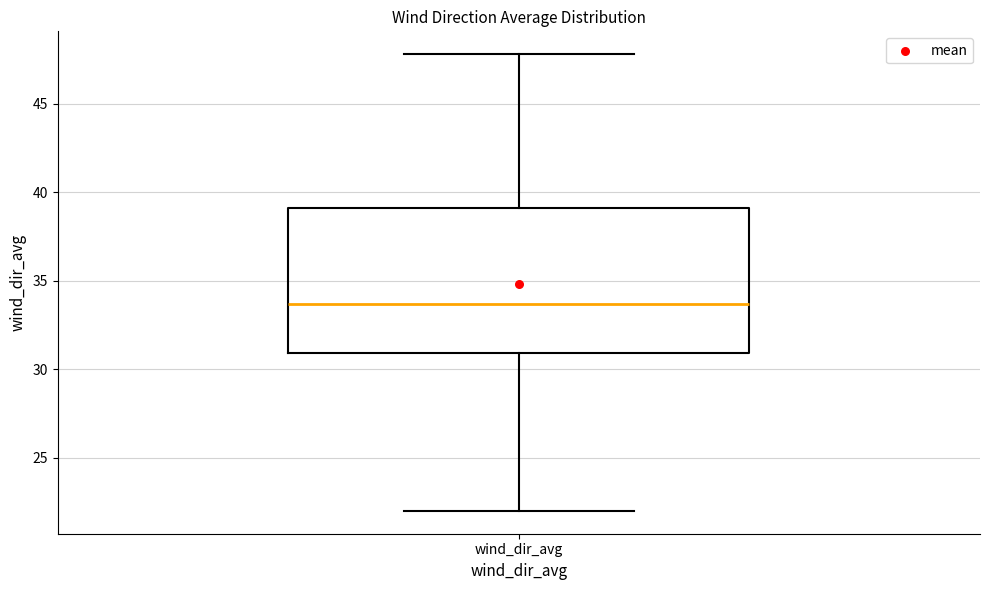

Read this box plot against the y-axis: the position of the median line, the range covered by the box, and the ends of both whiskers. The values are not printed on the chart, so give them approximately, as read against the axis.

median 33.5, box 31.0 to 39.0, whiskers 22.0 to 48.0